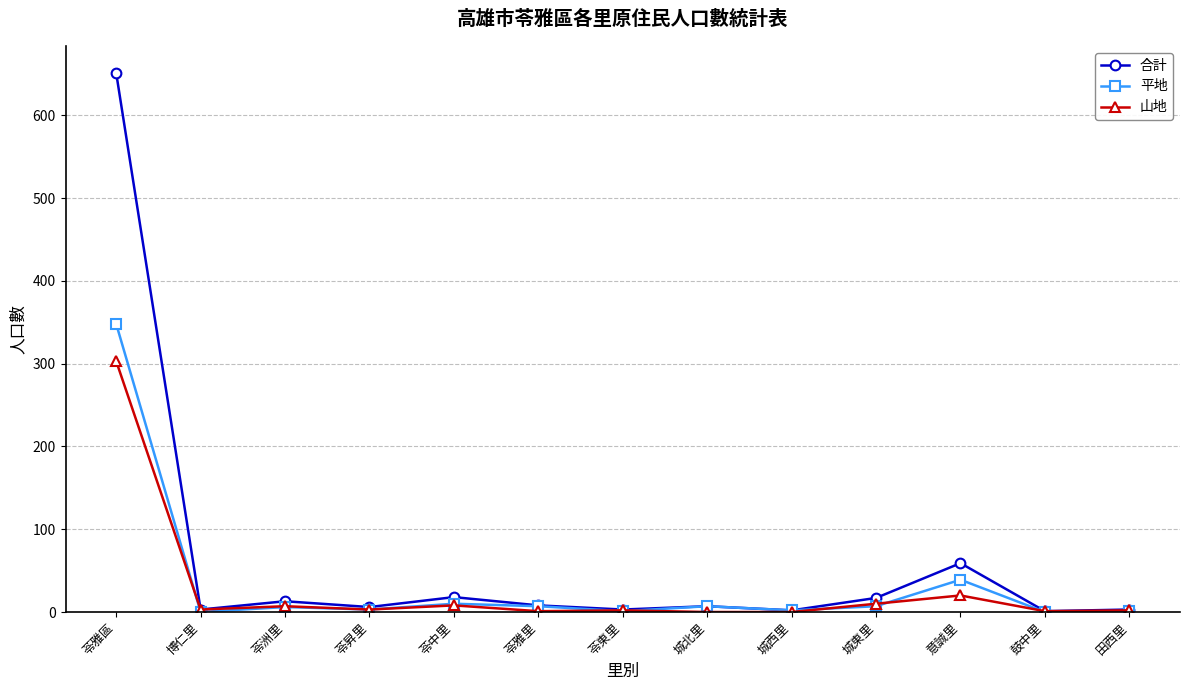

In 合計, how many points are lower than both neighbors (excluding endpoints)?

5